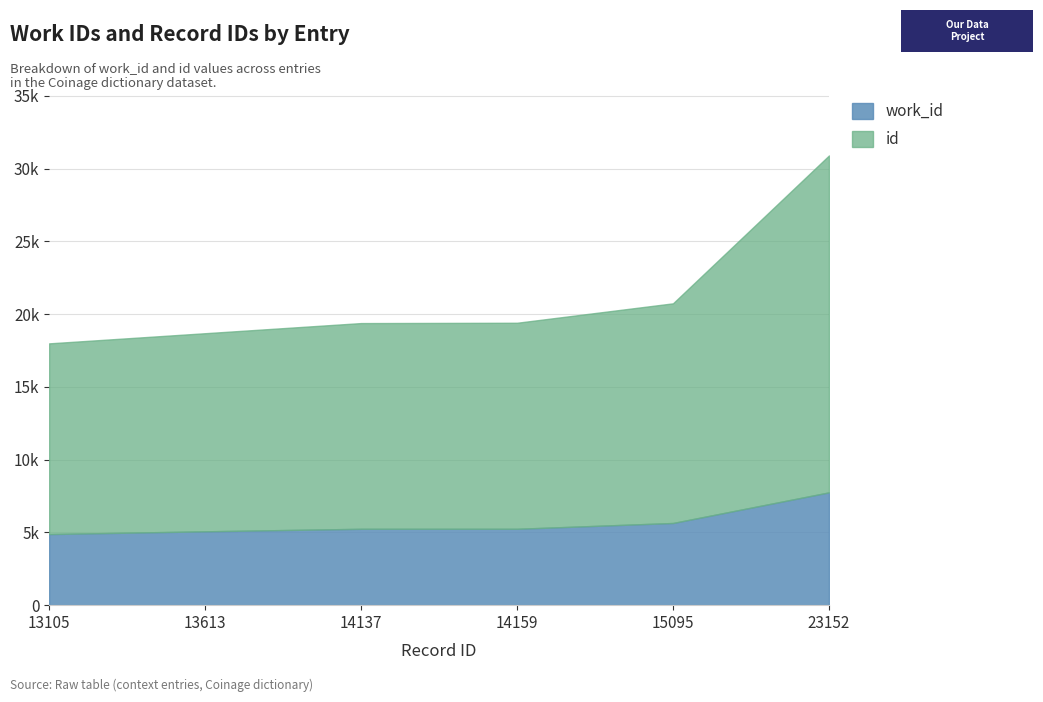

What is the approximate value of work_id at 14137, to the nearest 100?

5200